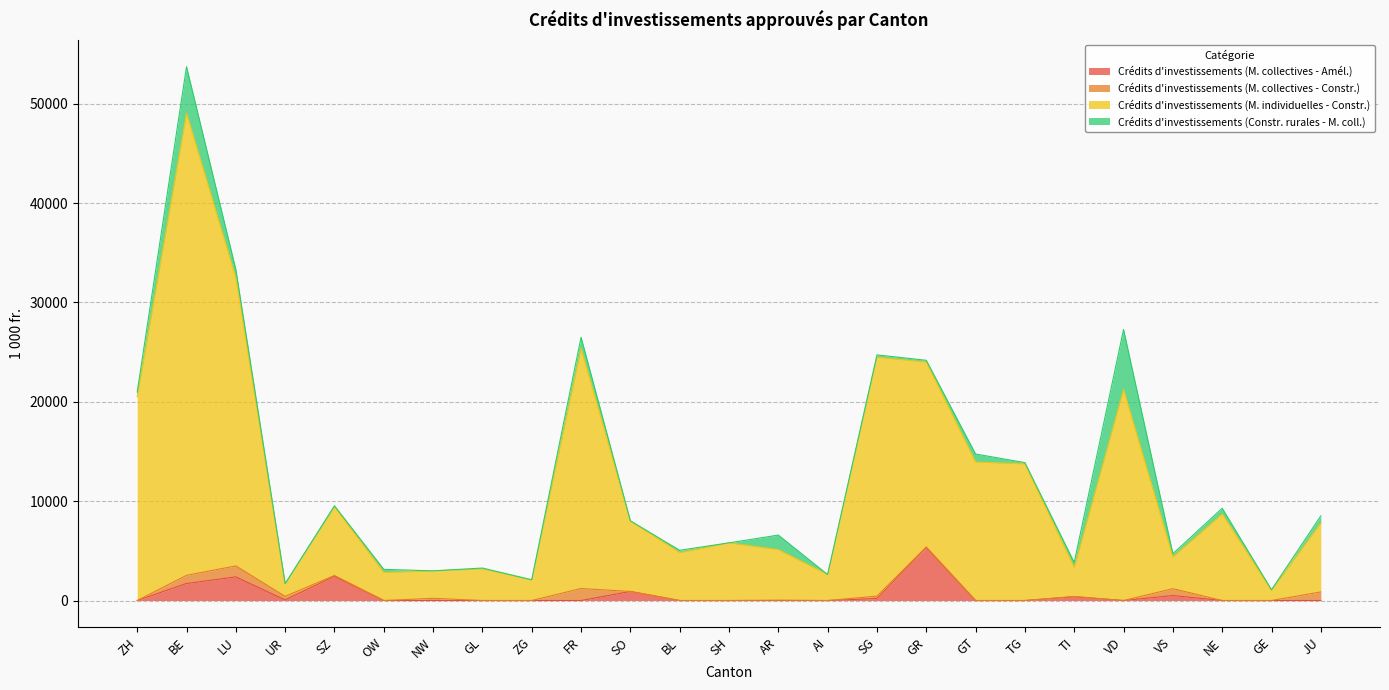

At which category is the sum across all series the highest?

BE